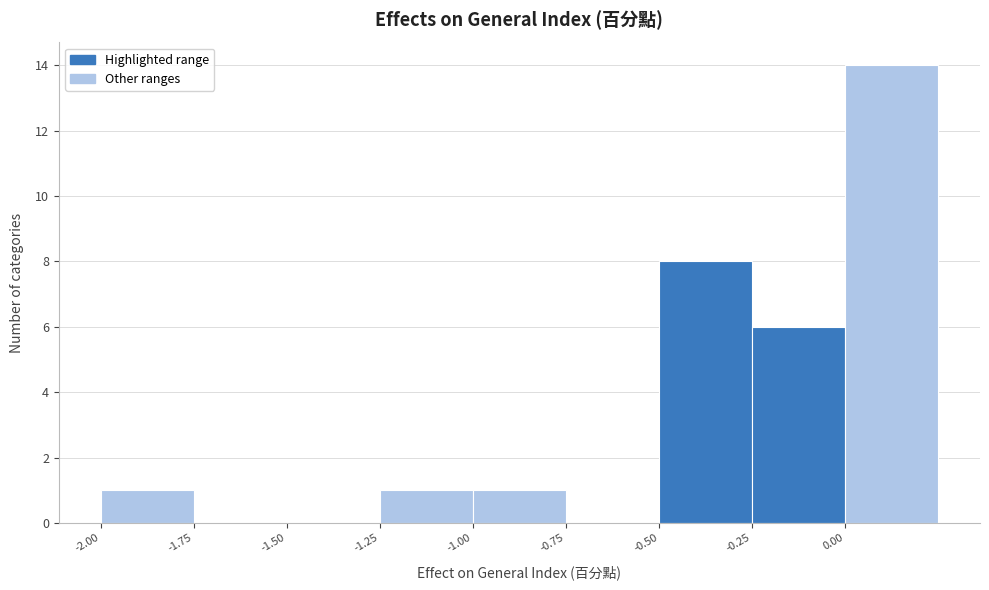

Reading left to right, transcribe this chart: for each bar, give the range it covers on the x-axis and its height. The values are not printed on the chart, so give them approximately, as read against the axis.

-2.00 to -1.75: 1
-1.75 to -1.50: 0
-1.50 to -1.25: 0
-1.25 to -1.00: 1
-1.00 to -0.75: 1
-0.75 to -0.50: 0
-0.50 to -0.25: 8
-0.25 to 0.00: 6
0.00 to 0.25: 14